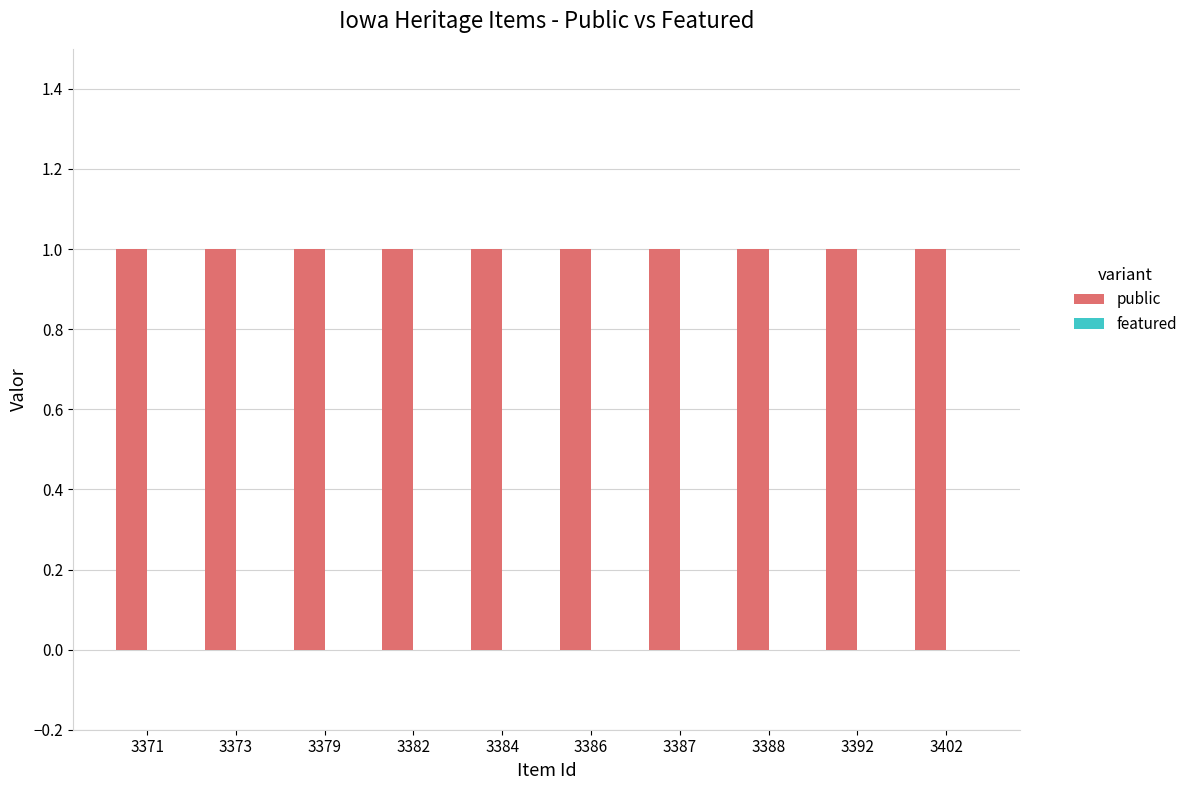

What is the sum of the public values at 3388 and 3402?

2